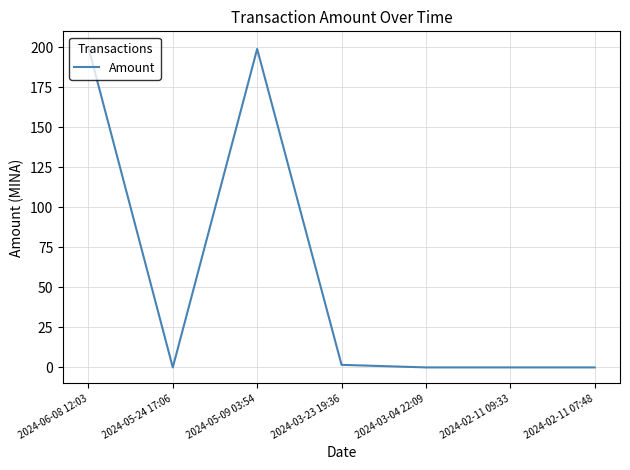

At which category does the data reach its first local peak?

2024-05-09 03:54